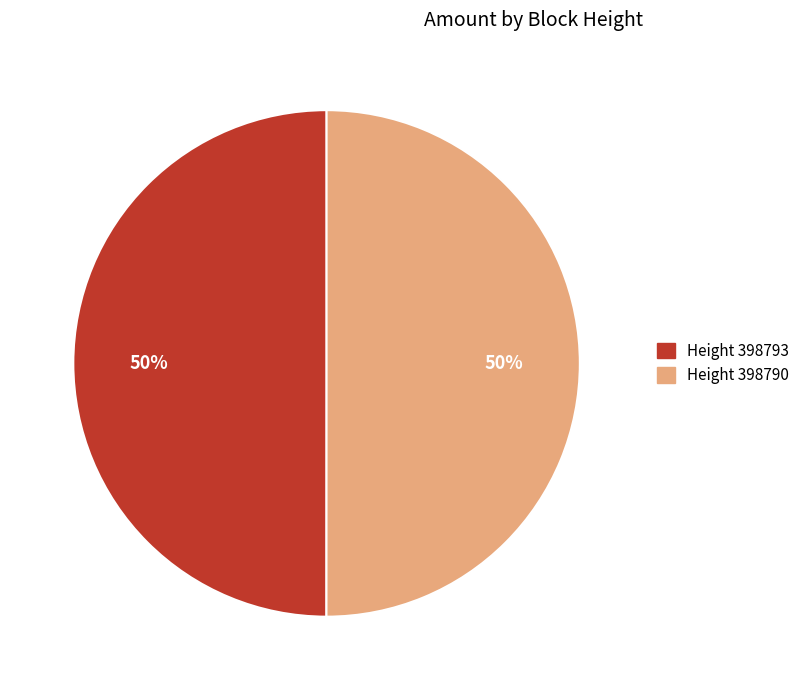

Count the number of slices in the pie.

2